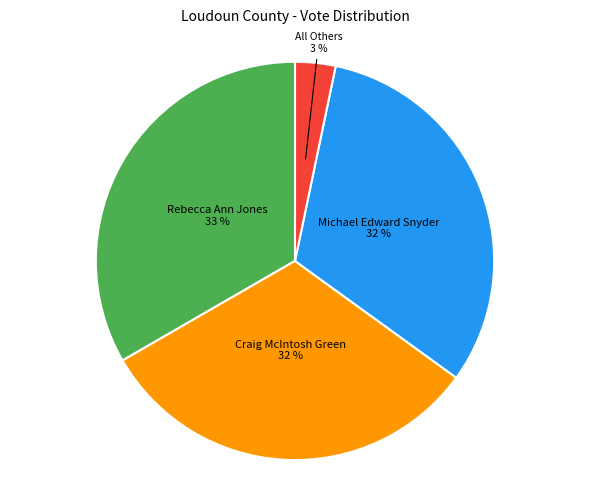

Is there a majority slice in this chart?

No